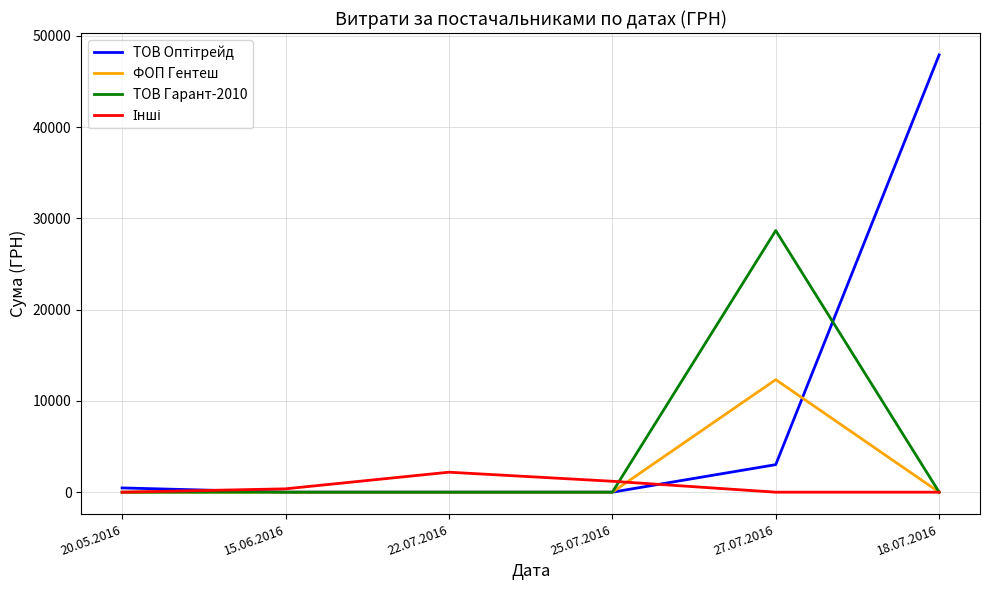

Which category has the highest value across all series?

18.07.2016